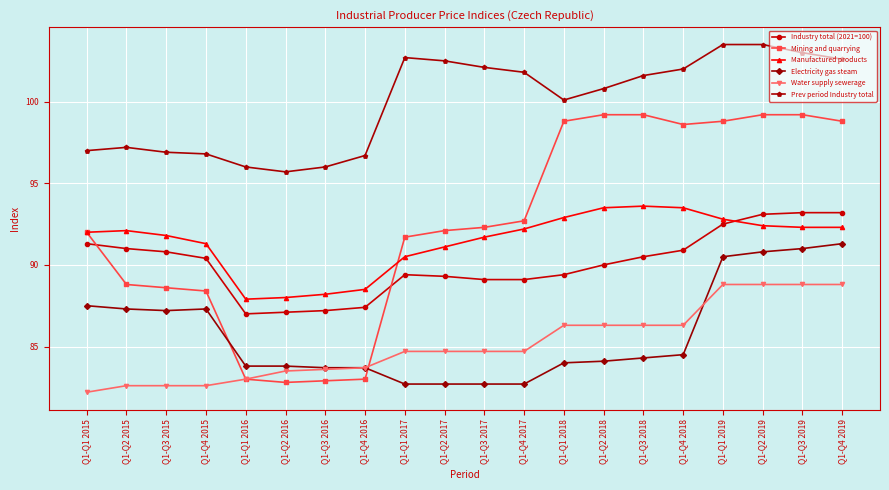

True or false: Manufactured products and Electricity gas steam cross at least once.

False